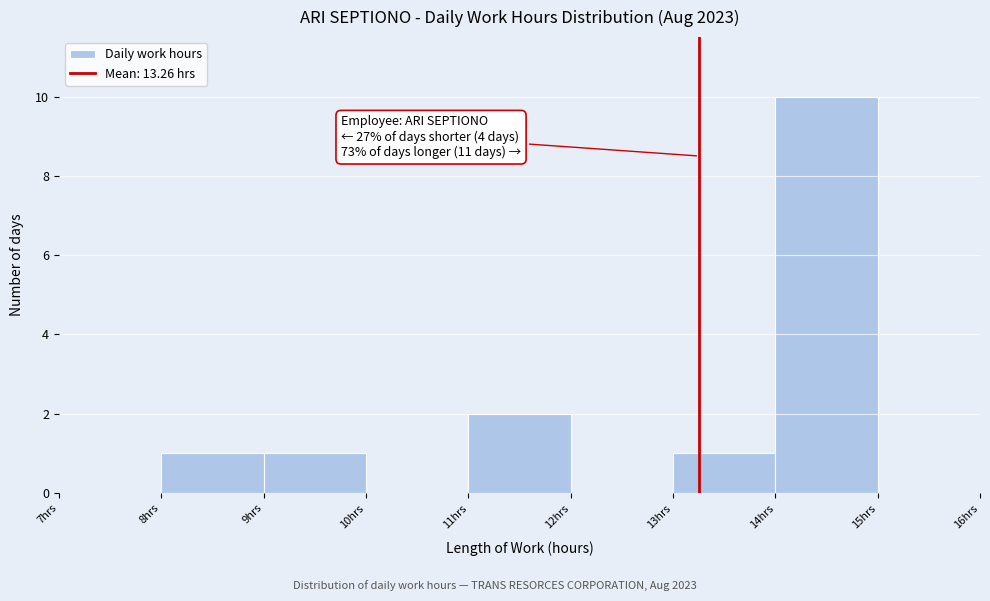

Which range on the x-axis has the tallest bar?

14 to 15